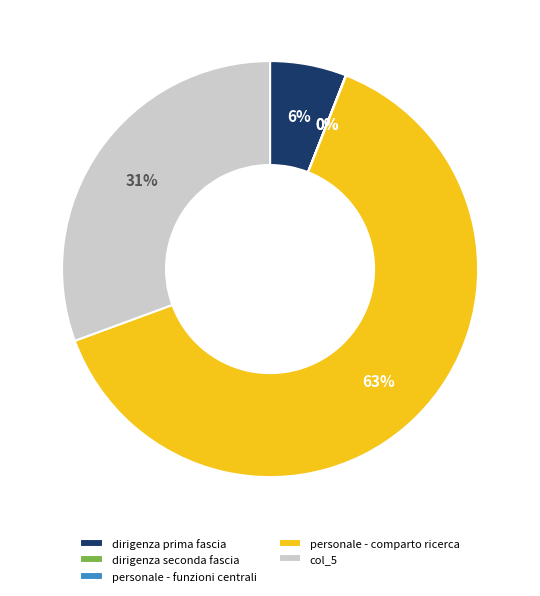

Which category has the biggest portion of the pie?

personale - comparto ricerca